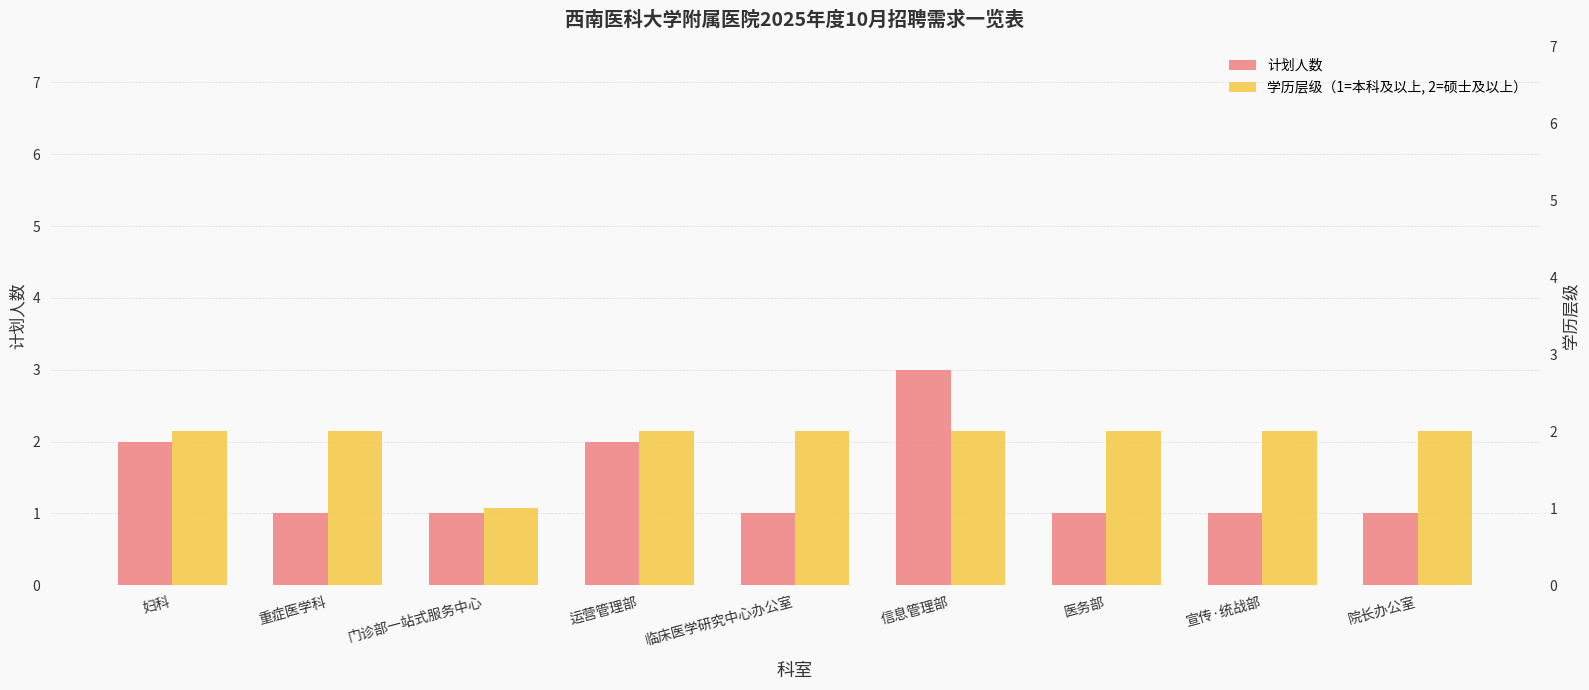

Is it true that 学历层级（1=本科及以上, 2=硕士及以上） equals 1 at 院长办公室?

False